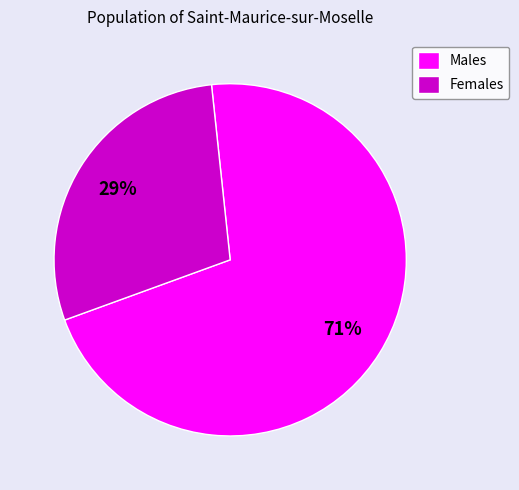

Is the sum of Females and Males greater than half?

Yes